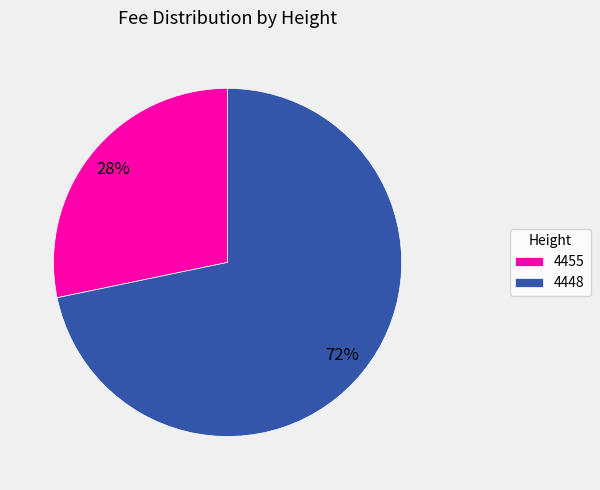

Does 4448 account for over 50% of the chart?

Yes